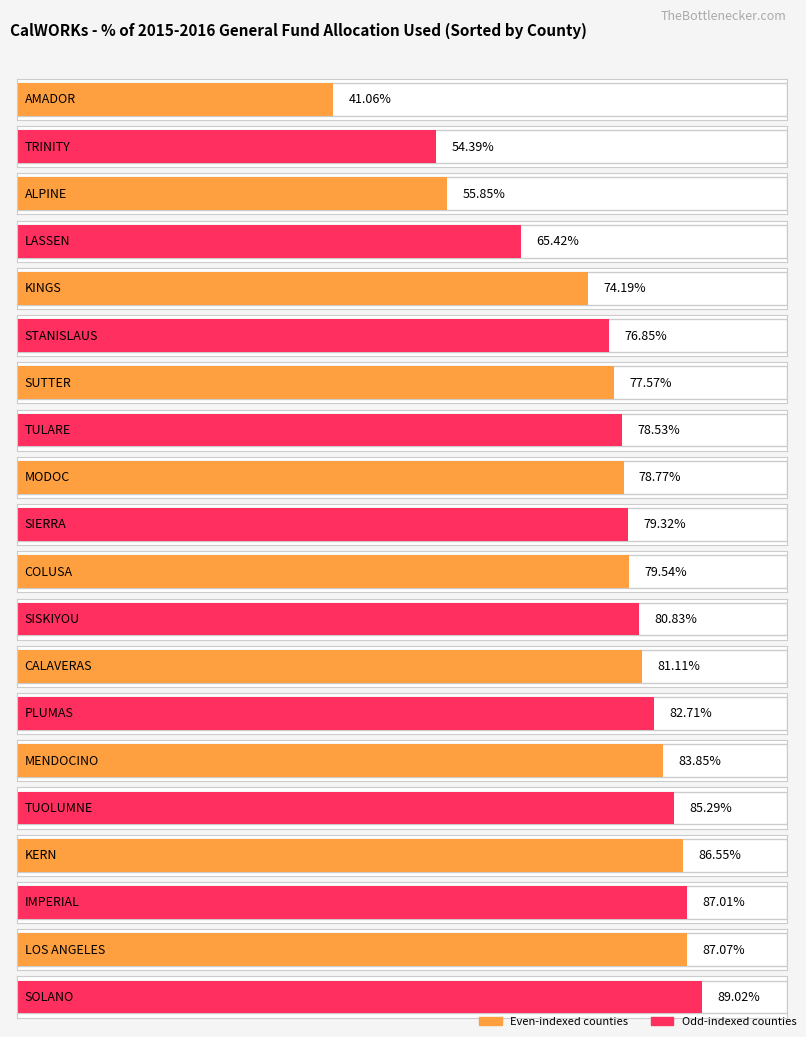

What is the label of the 10th bar from the left?

SIERRA